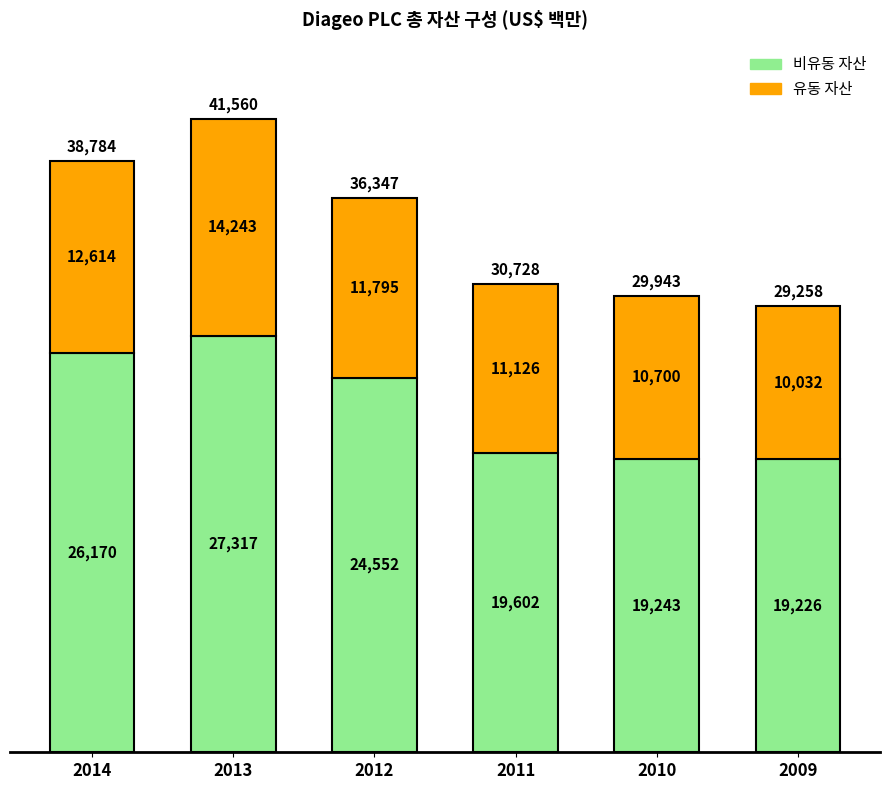

What is the total value across all series at 2013?

41560